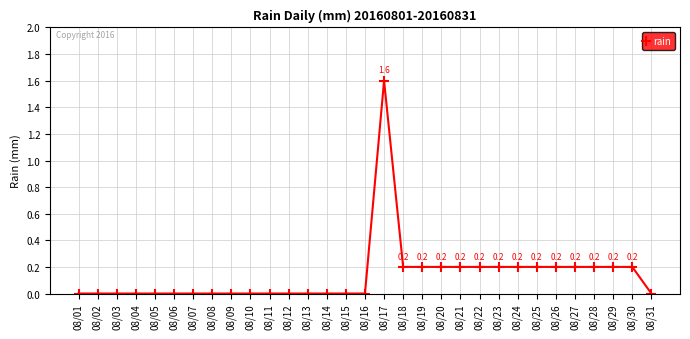

How many lines are shown in the chart?

1